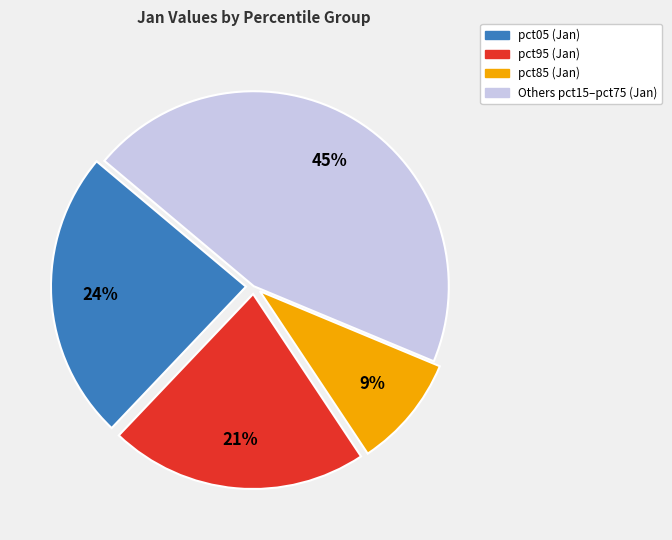

Is there a majority slice in this chart?

No